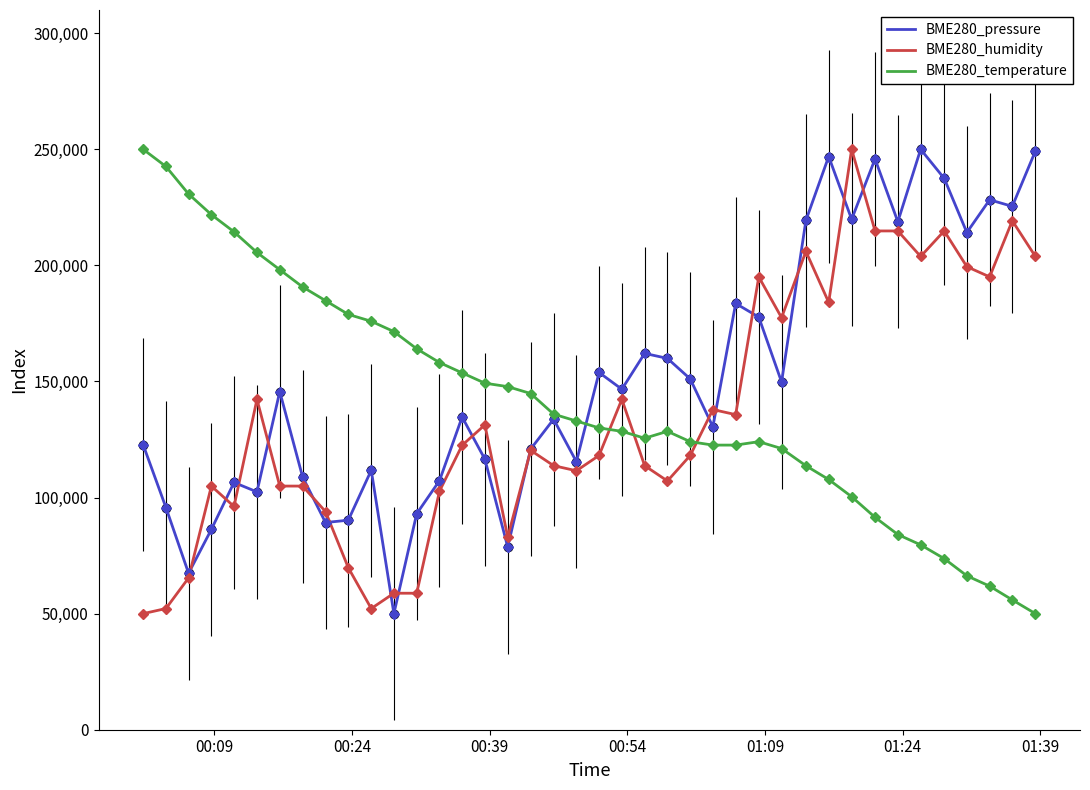

What is the smallest value displayed?

50000.0